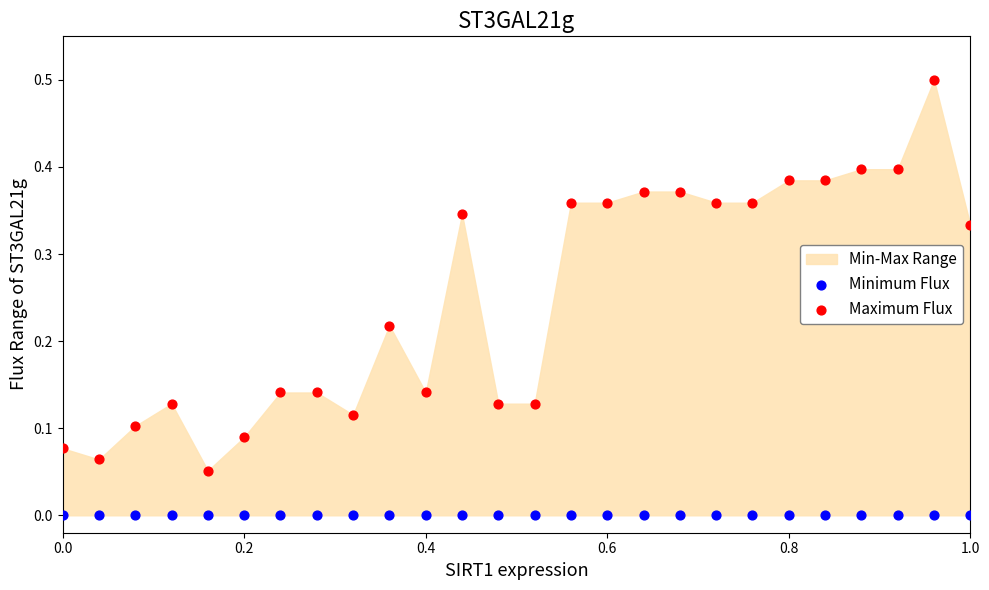

Which series reaches the minimum Y coordinate?

Minimum Flux